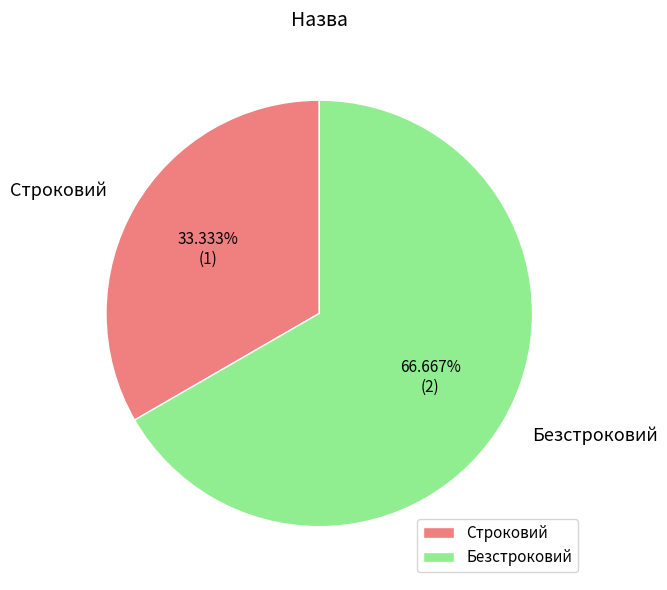

Approximately how many times larger is the value at Безстроковий compared to Строковий?

2.0